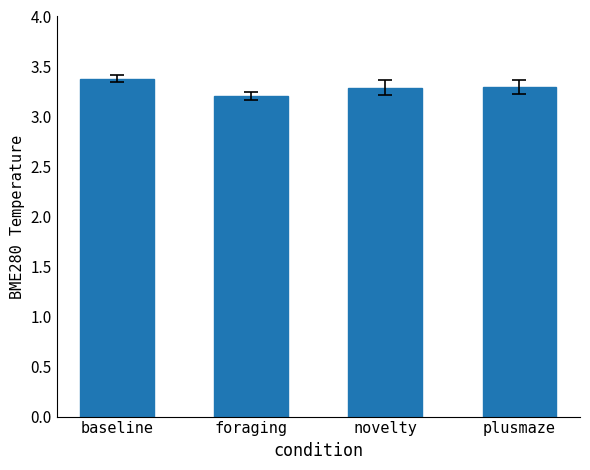

What is the label of the 4th bar from the right?

baseline